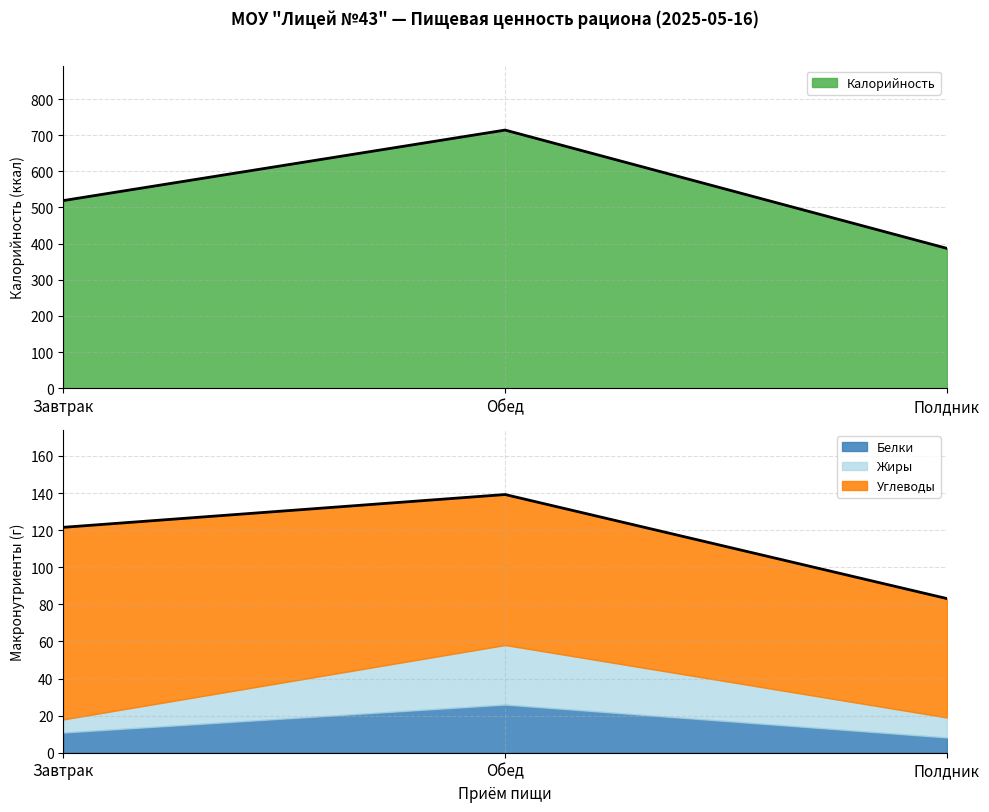

Rank the series at Завтрак from lowest to highest value.

Жиры, Белки, Углеводы, Калорийность